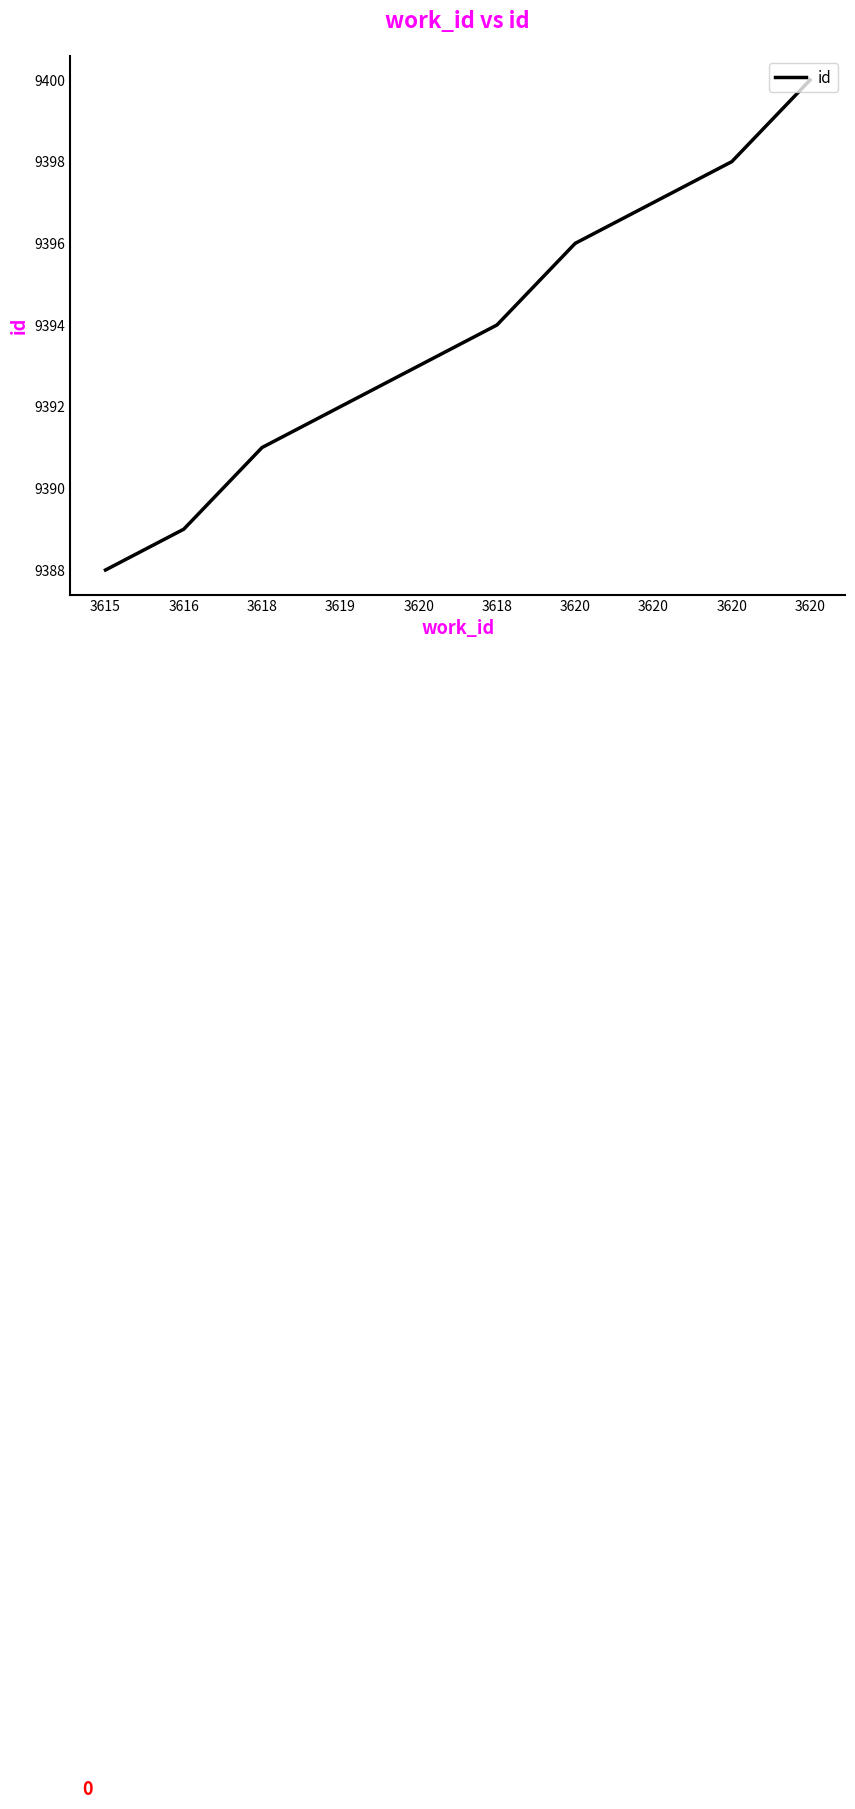

Does the chart have visible grid lines?

No